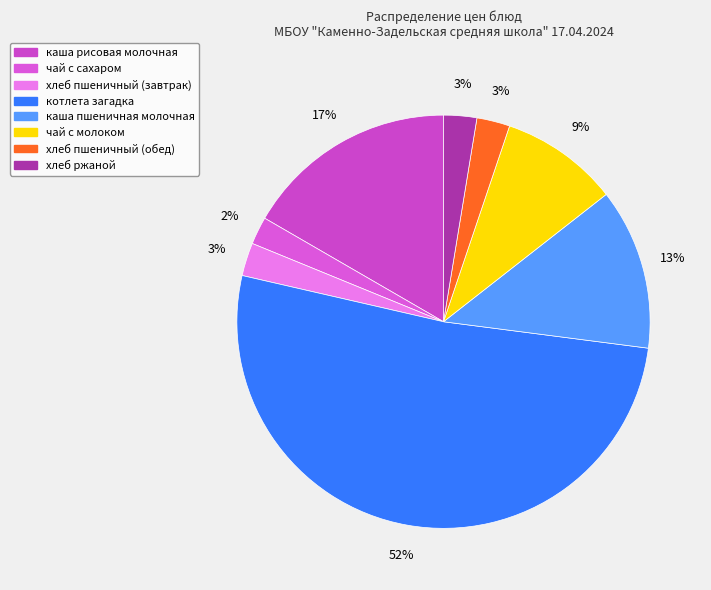

Which has a higher value, каша рисовая молочная or хлеб пшеничный (обед)?

каша рисовая молочная